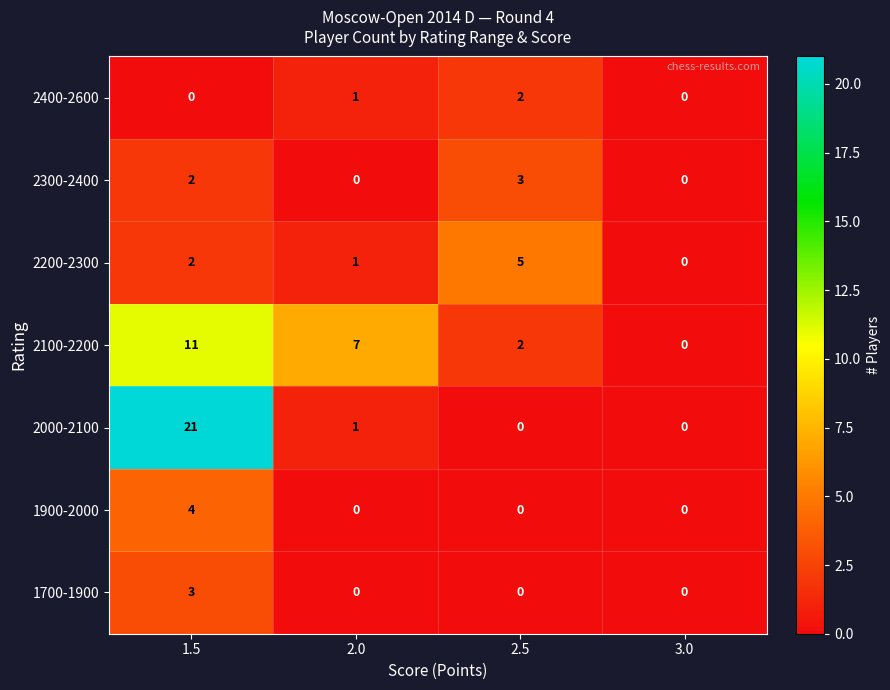

What is the greatest value displayed?

21